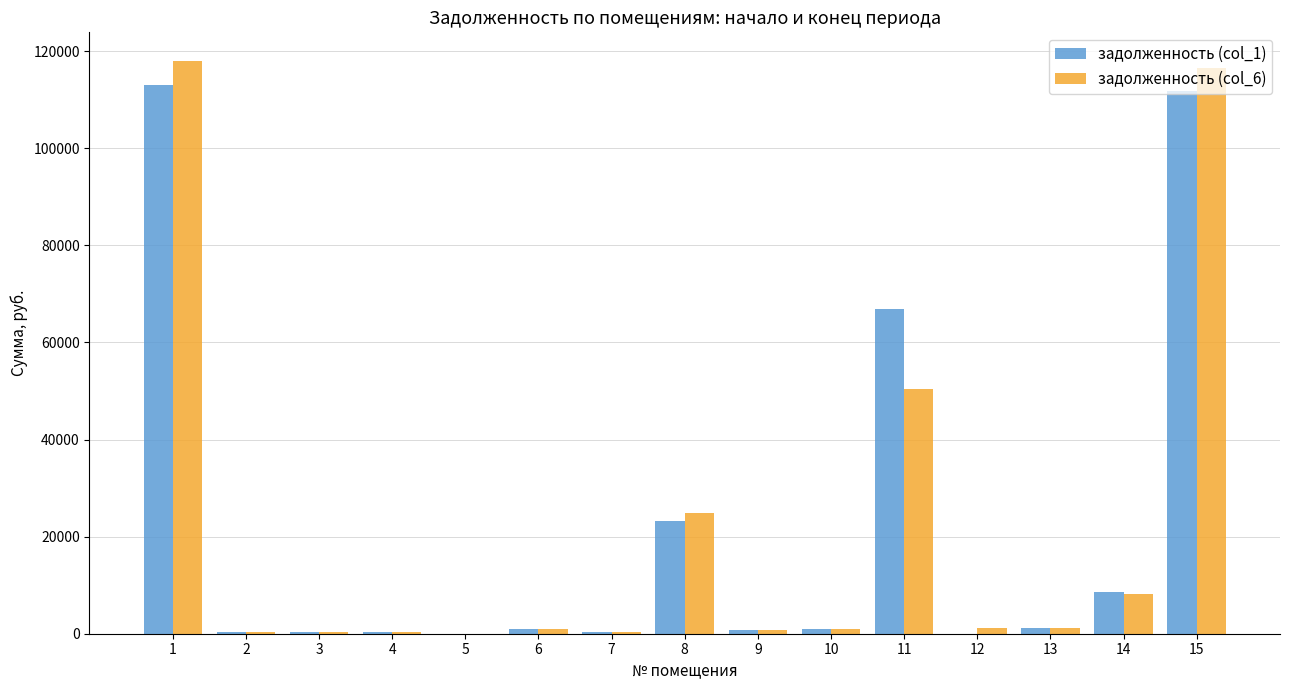

Is the value of задолженность (col_1) at 14 greater than the value of задолженность (col_6) at 5?

Yes